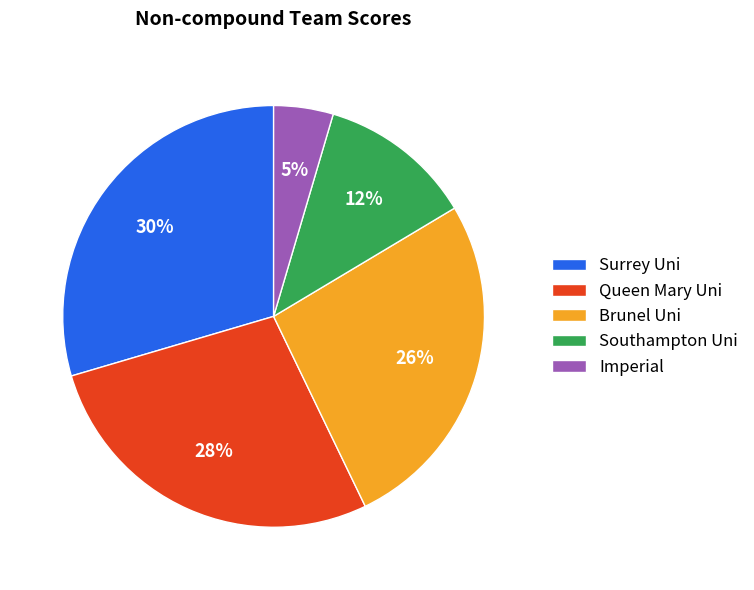

Count the number of slices in the pie.

5